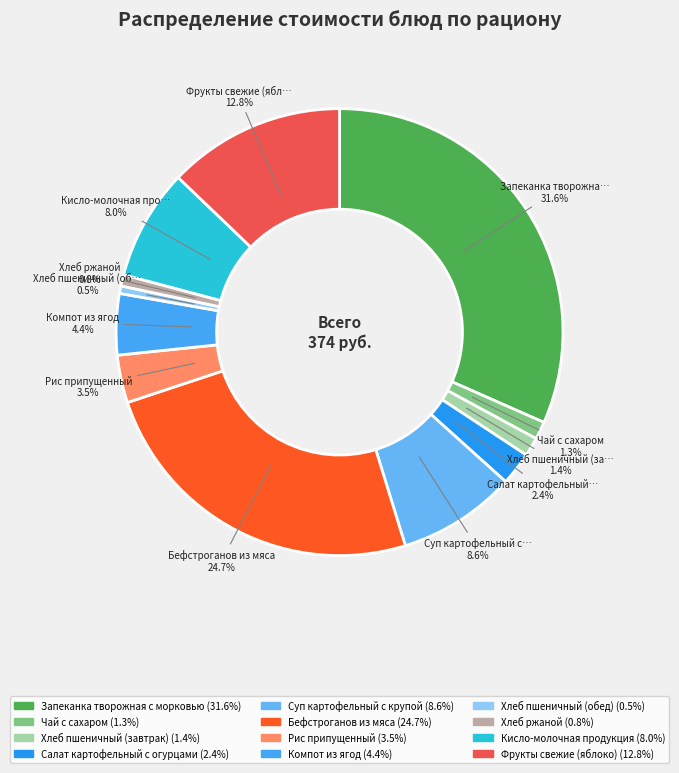

How many slices are in this pie chart?

12